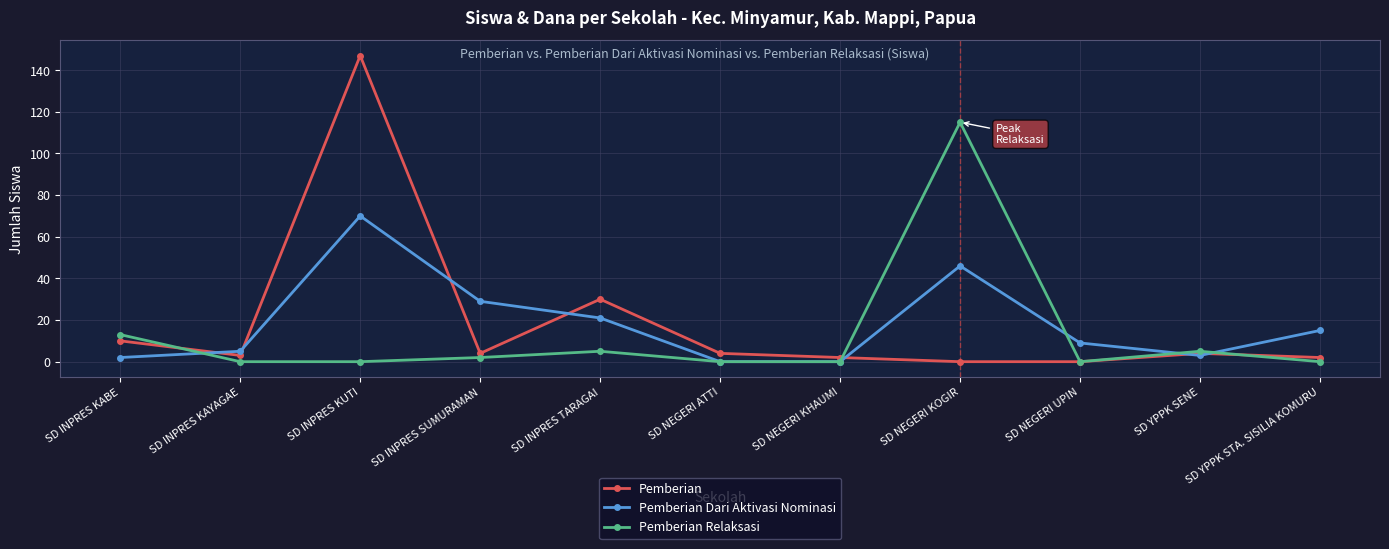

Reading right to left, list all the values displayed in this chart.

Pemberian: SD YPPK STA. SISILIA KOMURU=2	SD YPPK SENE=4	SD NEGERI UPIN=0	SD NEGERI KOGIR=0	SD NEGERI KHAUMI=2	SD NEGERI ATTI=4	SD INPRES TARAGAI=30	SD INPRES SUMURAMAN=4	SD INPRES KUTI=147	SD INPRES KAYAGAE=3	SD INPRES KABE=10
Pemberian Dari Aktivasi Nominasi: SD YPPK STA. SISILIA KOMURU=15	SD YPPK SENE=3	SD NEGERI UPIN=9	SD NEGERI KOGIR=46	SD NEGERI KHAUMI=0	SD NEGERI ATTI=0	SD INPRES TARAGAI=21	SD INPRES SUMURAMAN=29	SD INPRES KUTI=70	SD INPRES KAYAGAE=5	SD INPRES KABE=2
Pemberian Relaksasi: SD YPPK STA. SISILIA KOMURU=0	SD YPPK SENE=5	SD NEGERI UPIN=0	SD NEGERI KOGIR=115	SD NEGERI KHAUMI=0	SD NEGERI ATTI=0	SD INPRES TARAGAI=5	SD INPRES SUMURAMAN=2	SD INPRES KUTI=0	SD INPRES KAYAGAE=0	SD INPRES KABE=13